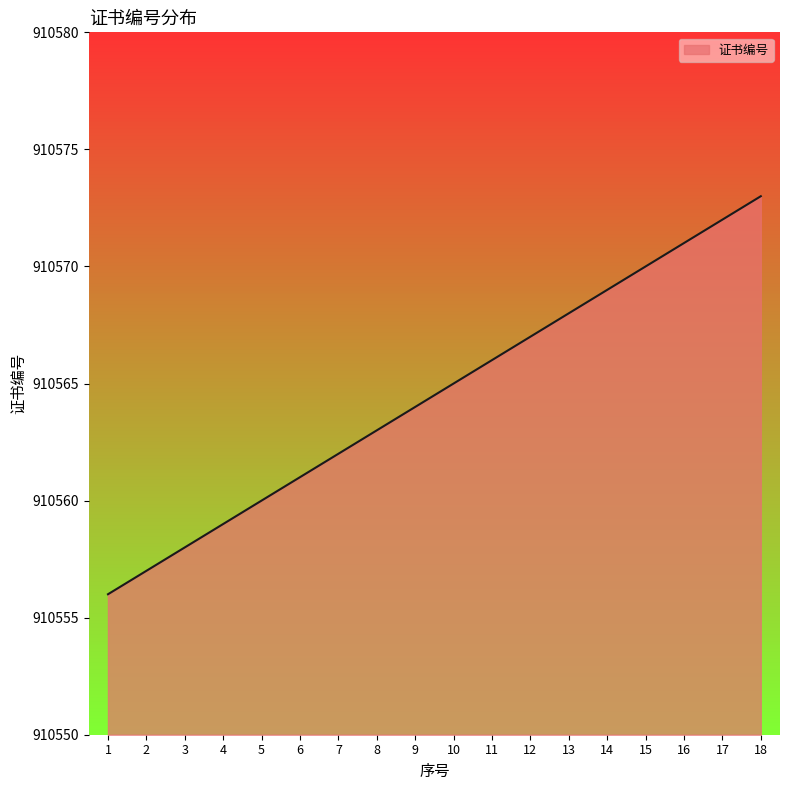

List the labels in order of value, largest first.

18, 17, 16, 15, 14, 13, 12, 11, 10, 9, 8, 7, 6, 5, 4, 3, 2, 1